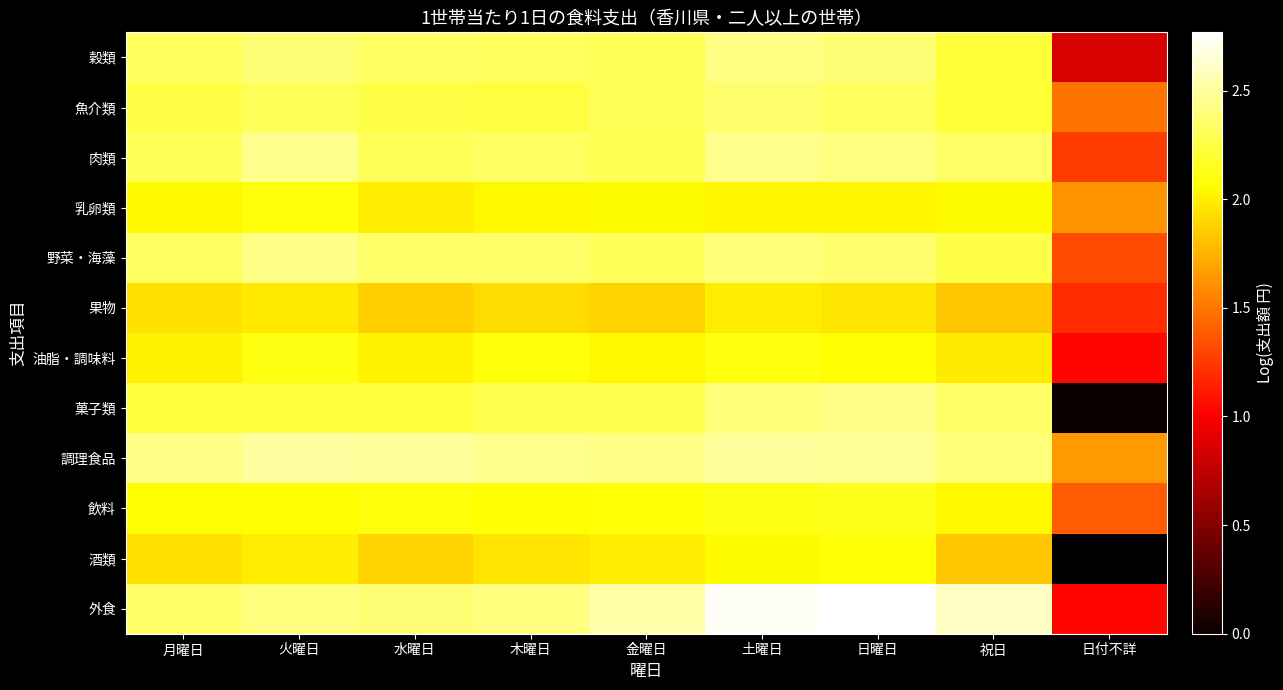

At which category is the sum across all series the highest?

土曜日